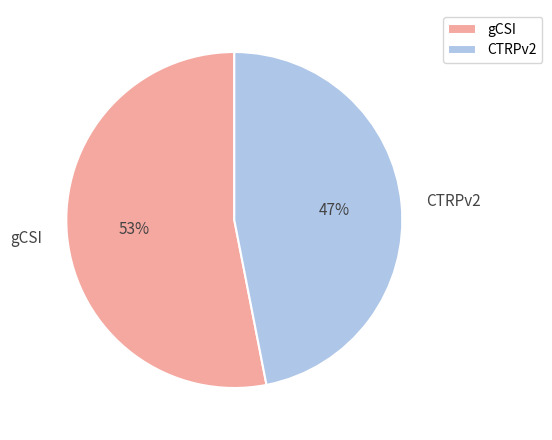

Count the number of slices in the pie.

2